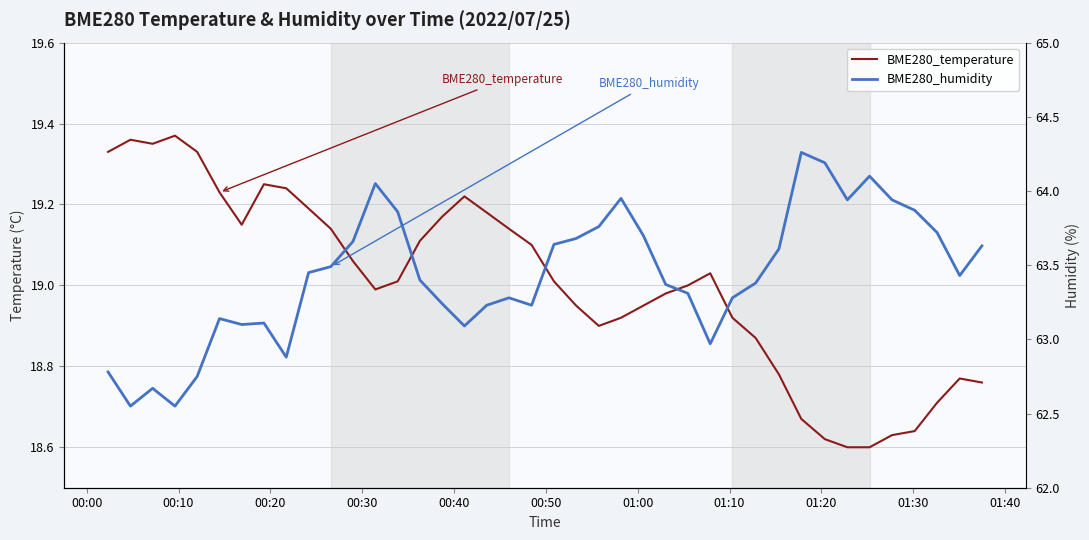

What is the minimum value shown in the chart?

18.6